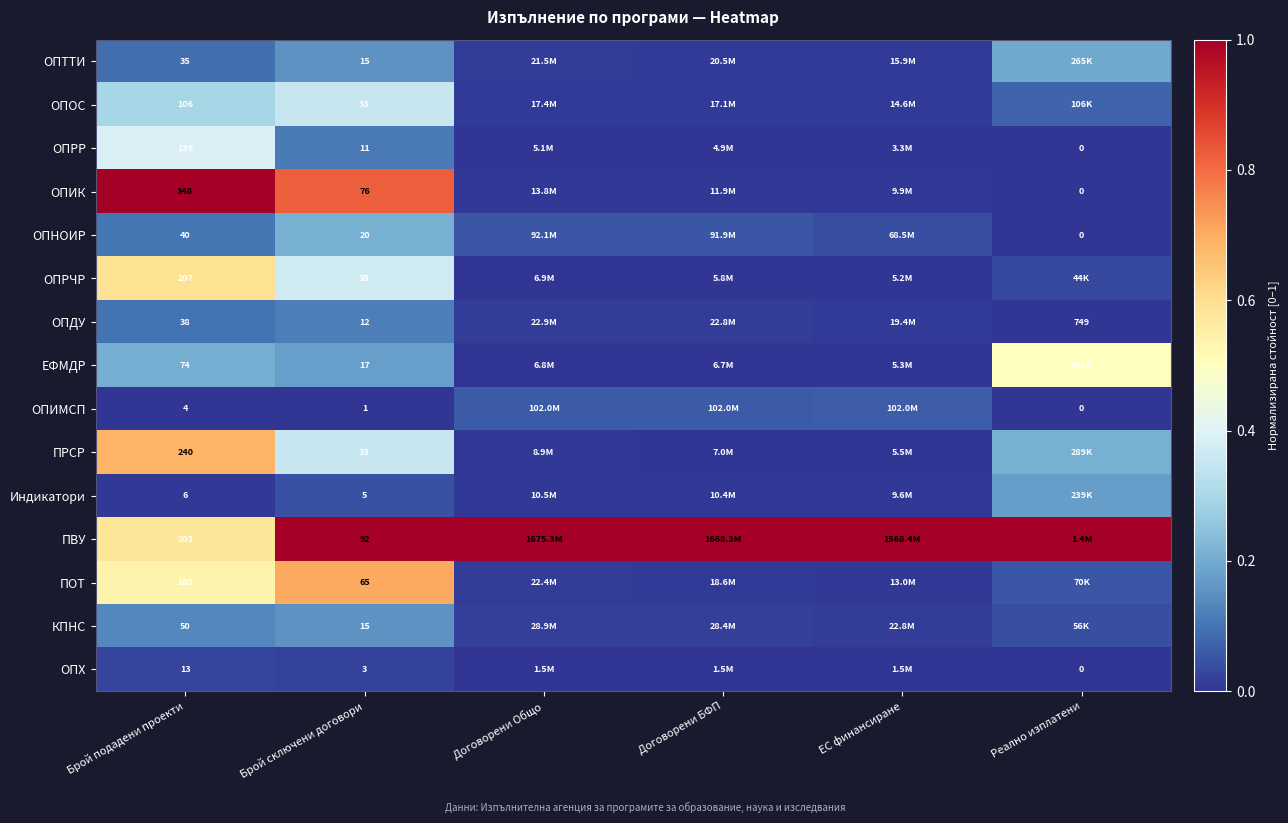

Between Договорени БФП and Договорени Общо, which is larger?

Договорени Общо